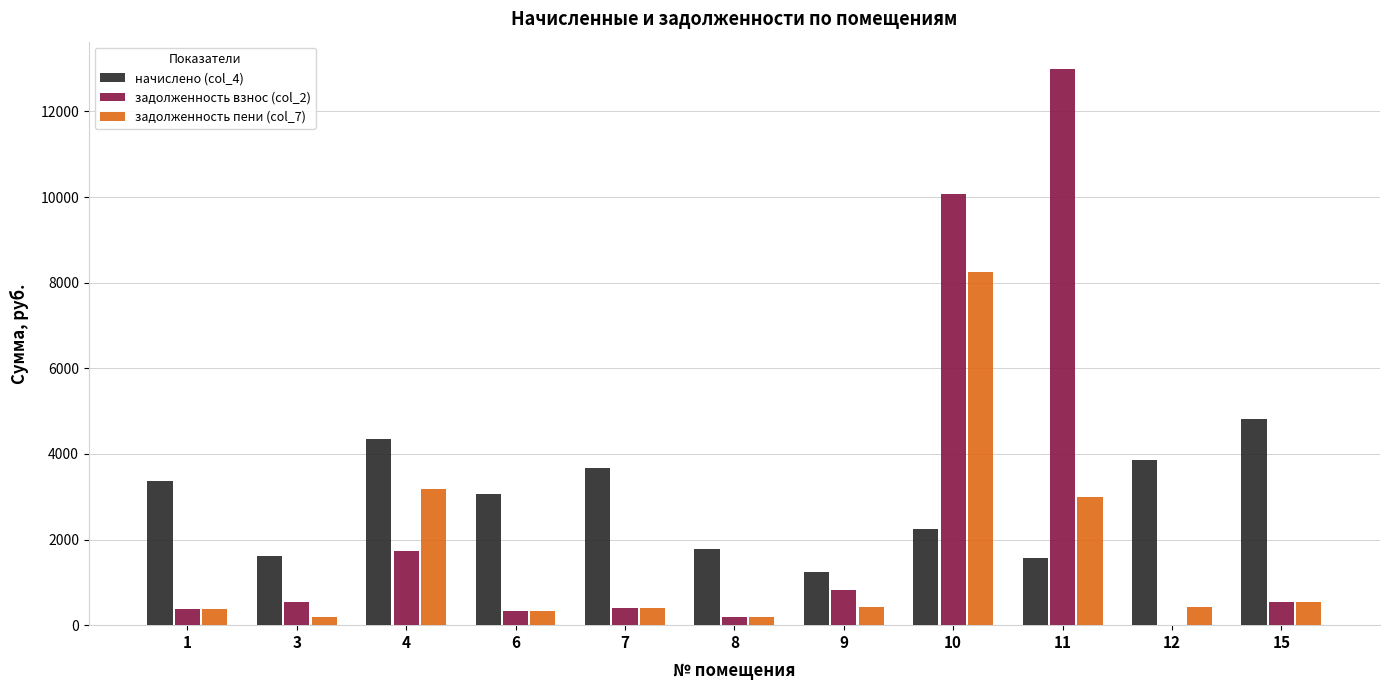

The value of задолженность взнос (col_2) at 7 is 391.0. True or false?

True